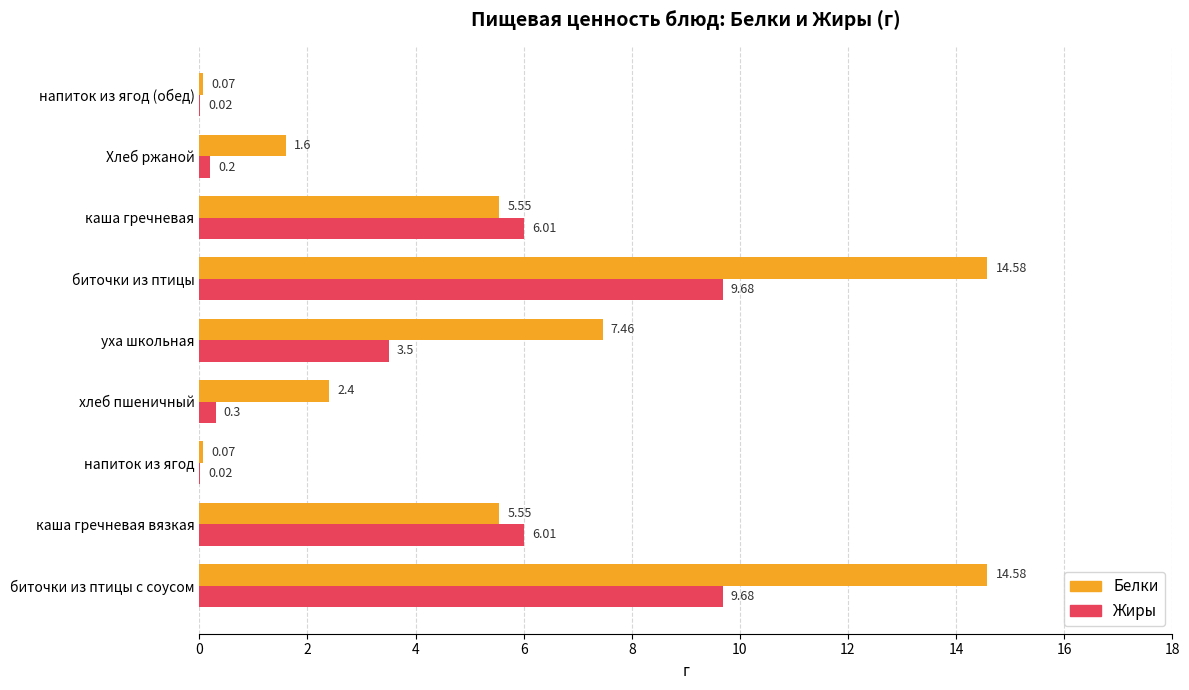

How many categories are shown in the chart?

9